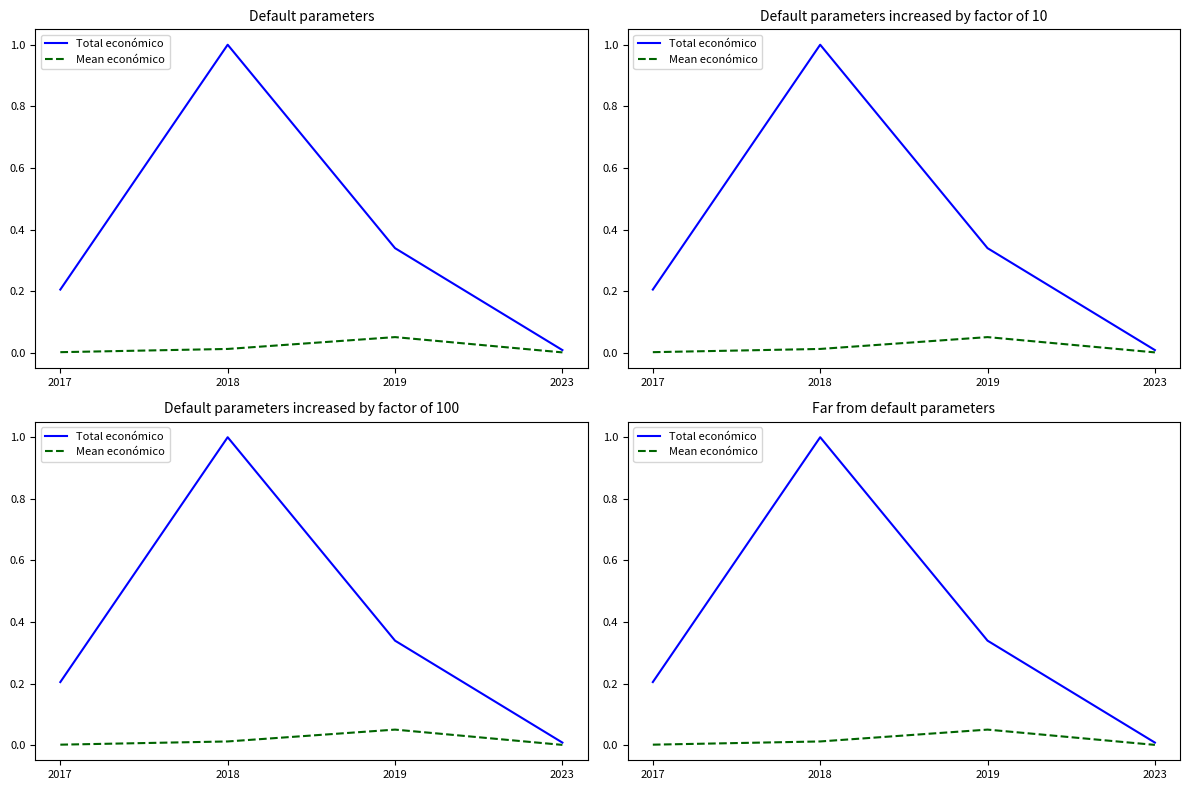

Is this an area chart (filled region under the line)?

No